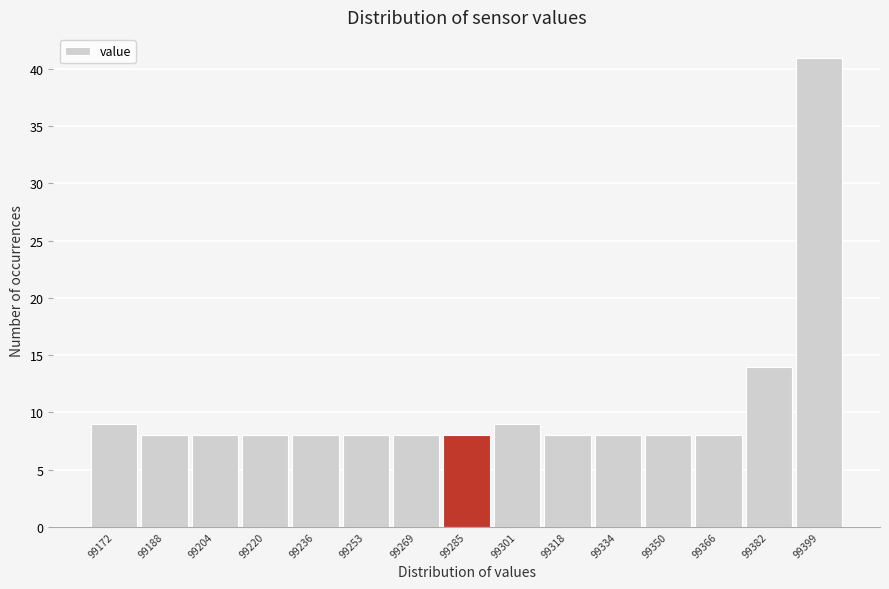

Reading left to right, what are all the values shown in this chart?

9	8	8	8	8	8	8	8	9	8	8	8	8	14	41